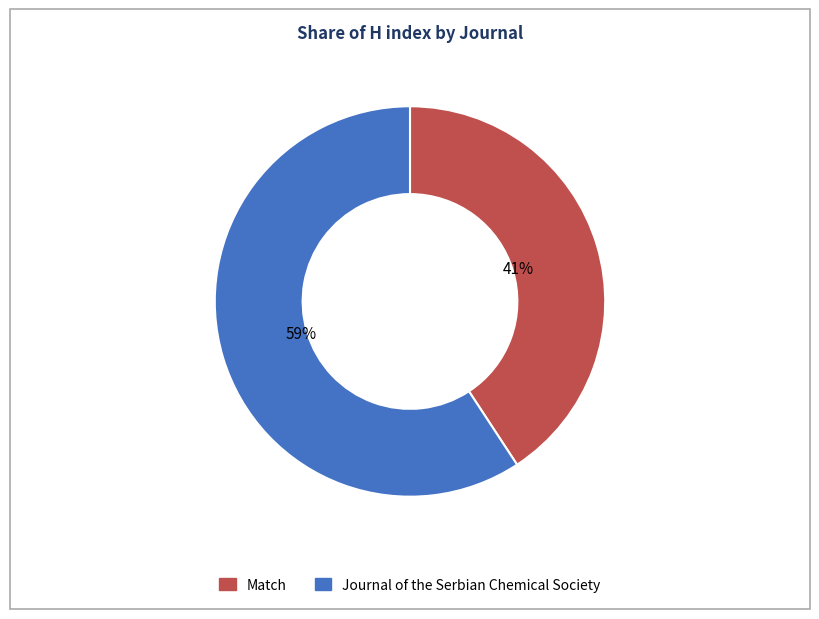

Combined, do Journal of the Serbian Chemical Society and Match account for over 50%?

Yes